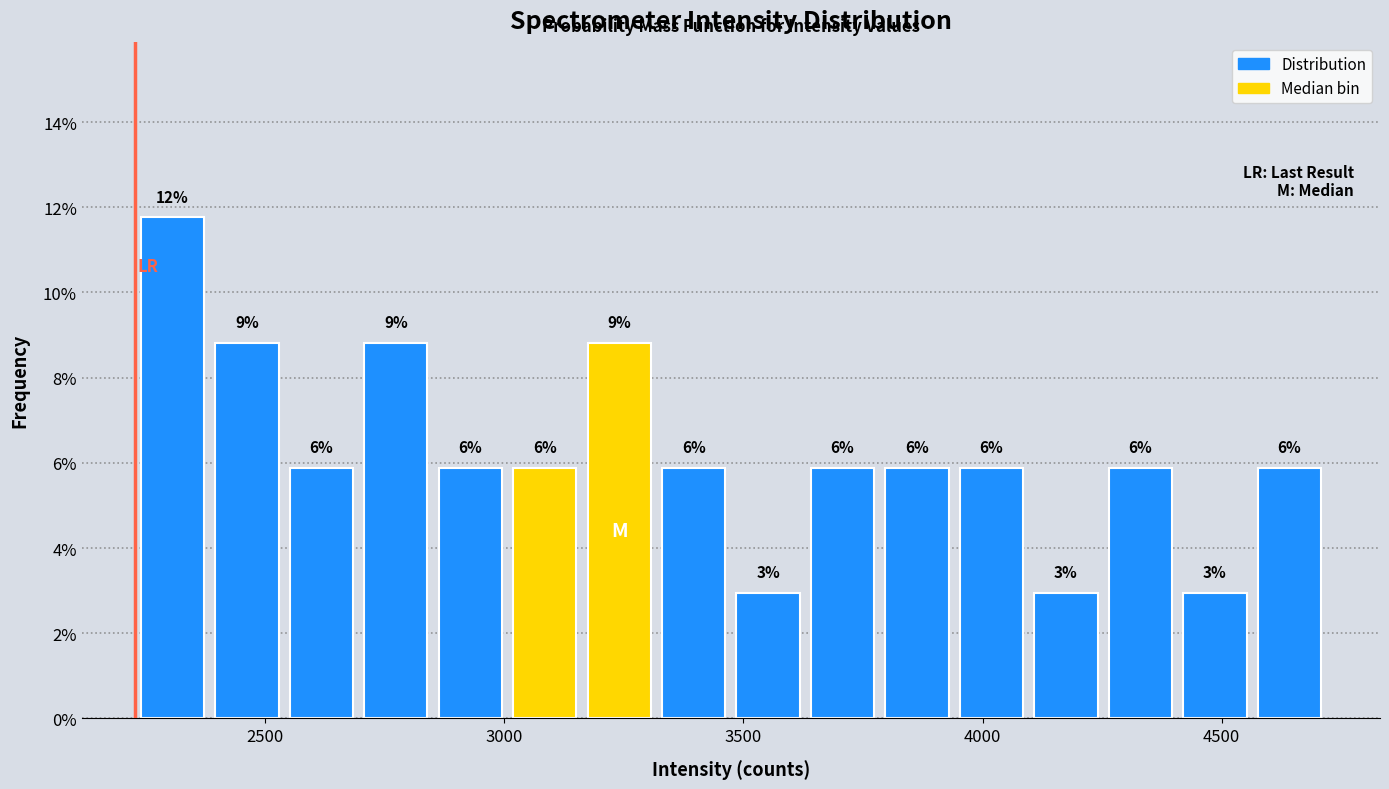

Around what value on the x-axis is the tallest bar? Give the approximate position of its centre, as read against the axis.

2300